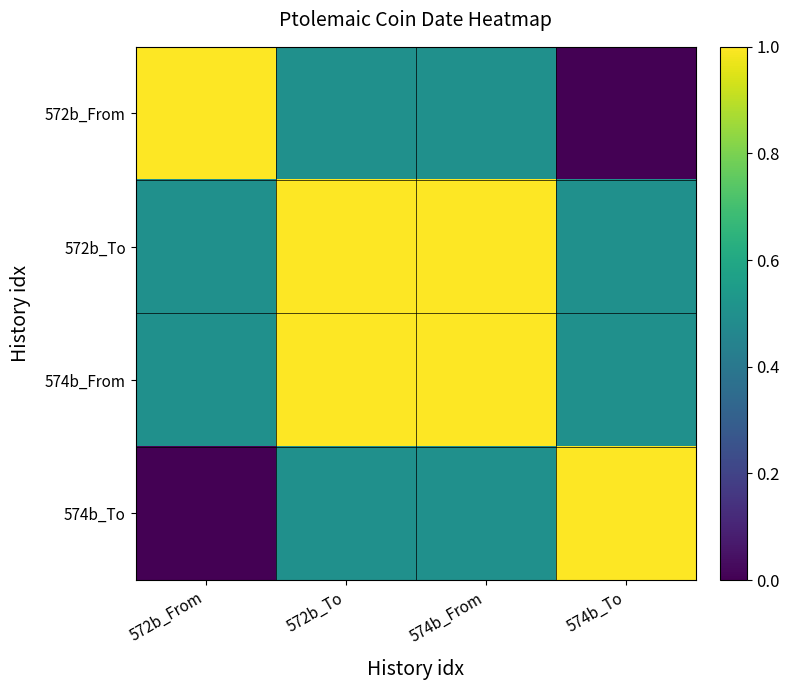

At how many categories does at least one series exceed 0?

4